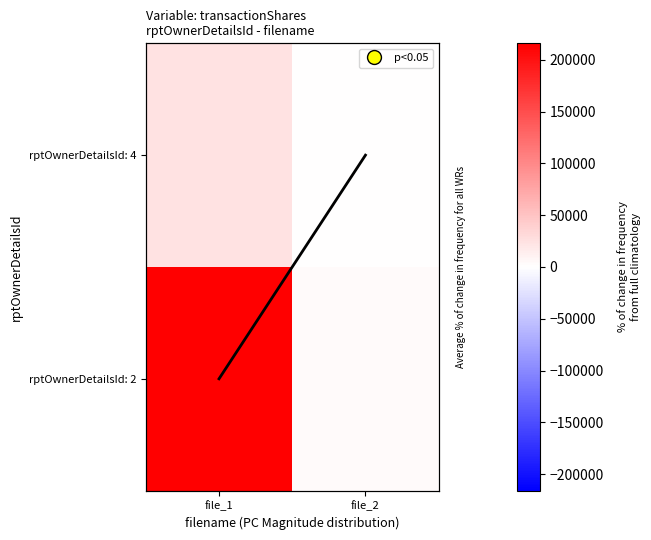

The rptOwnerDetailsId: 2 series shows 87960 at file_1. True or false?

False